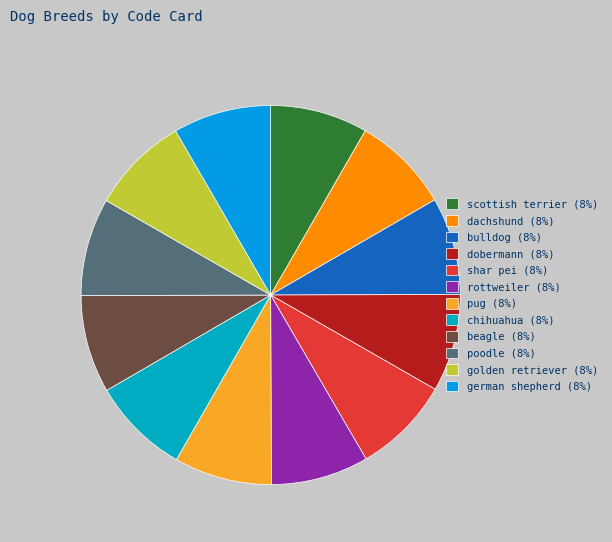

Count the number of slices in the pie.

12